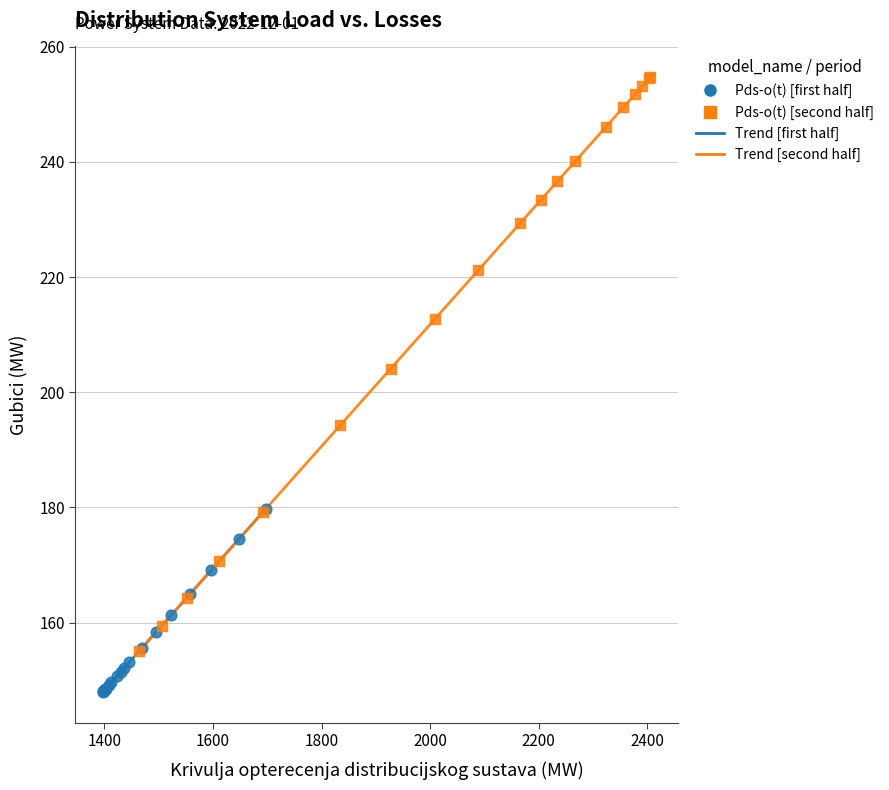

Which series has the largest Y range (max minus min)?

Pds-o(t) [second half]